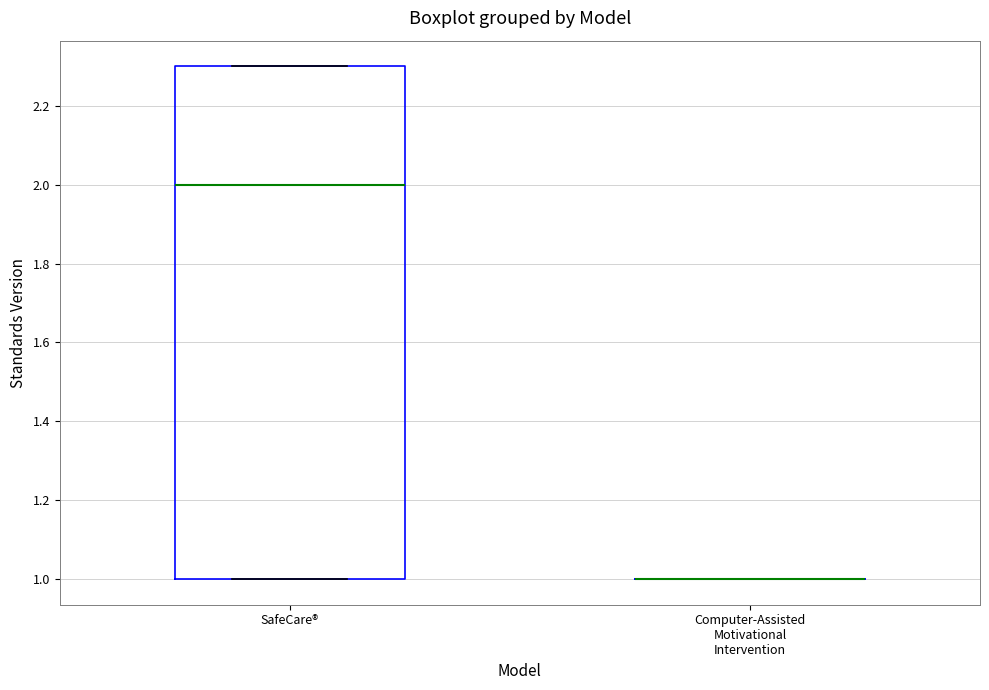

Reading left to right, read every box against the y-axis: the position of its median line, the range the box covers, and the ends of its whiskers. The values are not printed on the chart, so give them approximately, as read against the axis.

SafeCare®: median 2.0, box 1.0 to 2.3, whiskers 1.0 to 2.3
Computer-Assisted Motivational Intervention: box collapsed to a line at 1.0, whiskers 1.0 to 1.0